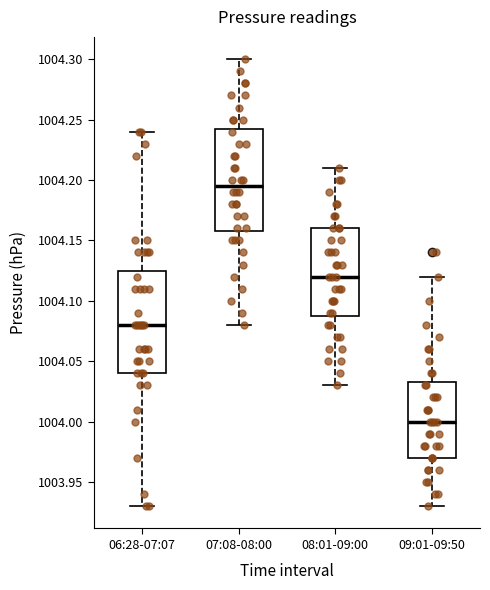

Reading left to right, read every box against the y-axis: the position of its median line, the range the box covers, and the ends of its whiskers. The values are not printed on the chart, so give them approximately, as read against the axis.

06:28-07:07: median 1004.080, box 1004.040 to 1004.125, whiskers 1003.930 to 1004.240
07:08-08:00: median 1004.195, box 1004.160 to 1004.245, whiskers 1004.080 to 1004.300
08:01-09:00: median 1004.120, box 1004.090 to 1004.160, whiskers 1004.030 to 1004.210
09:01-09:50: median 1004.000, box 1003.970 to 1004.035, whiskers 1003.930 to 1004.120